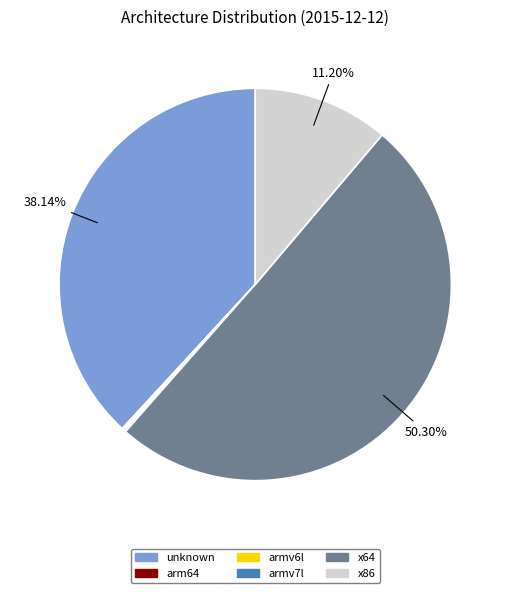

Is the sum of x64 and x86 greater than half?

Yes